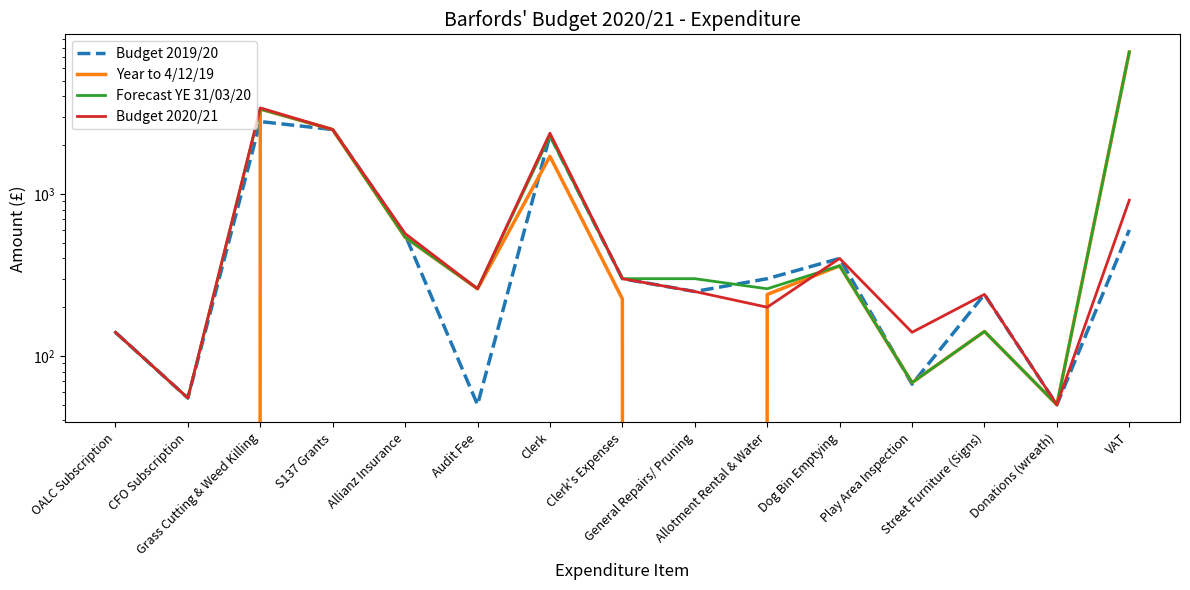

What is the label of the 11th point from the right?

Allianz Insurance